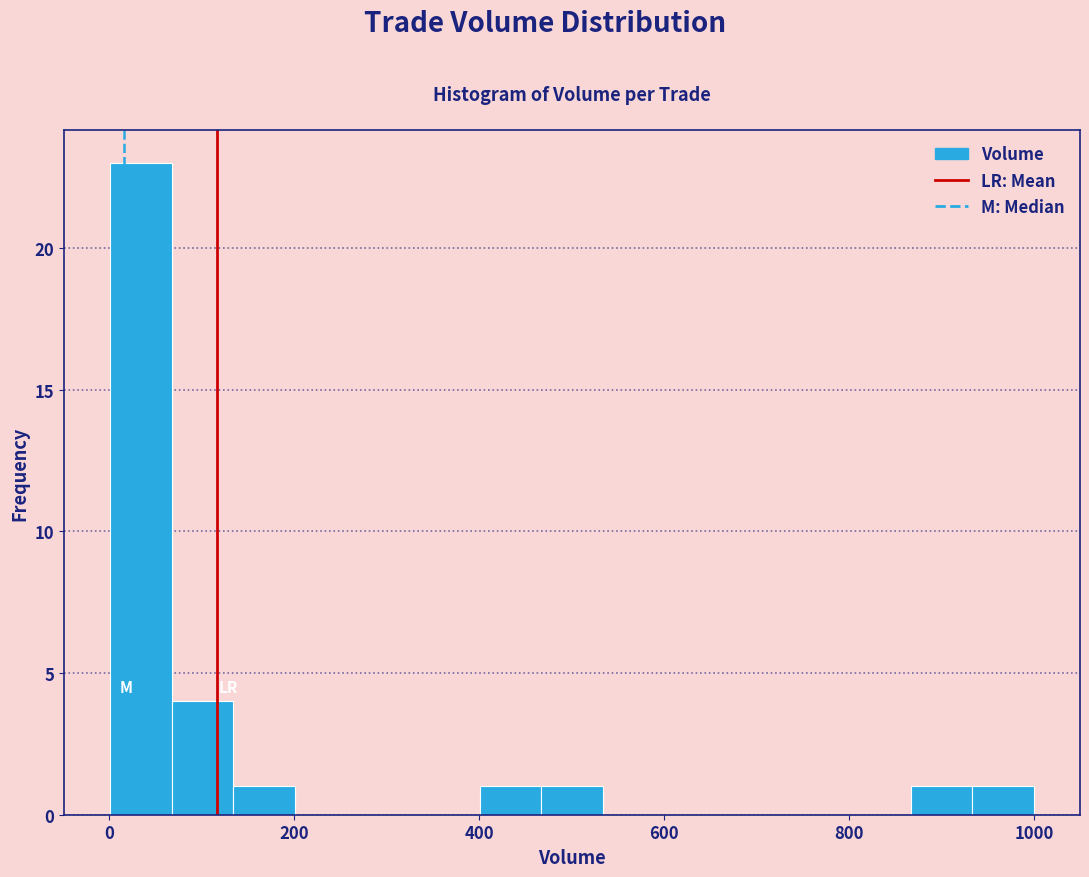

Read against the x-axis, roughly where is the centre of the tallest bar?

40